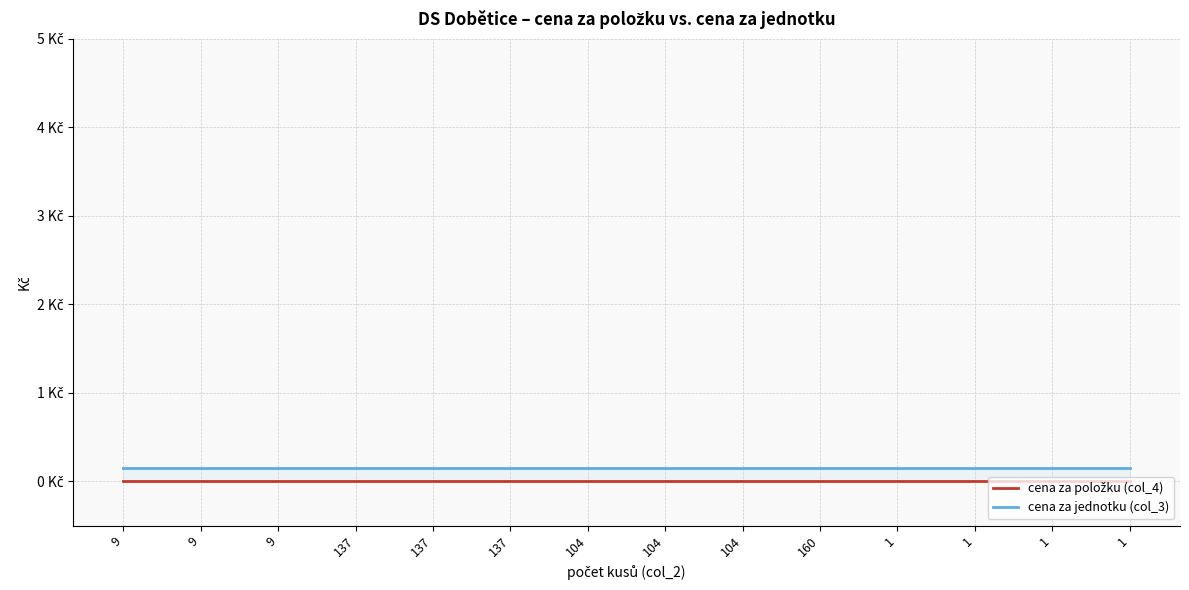

True or false: cena za jednotku (col_3) and cena za položku (col_4) cross at least once.

False